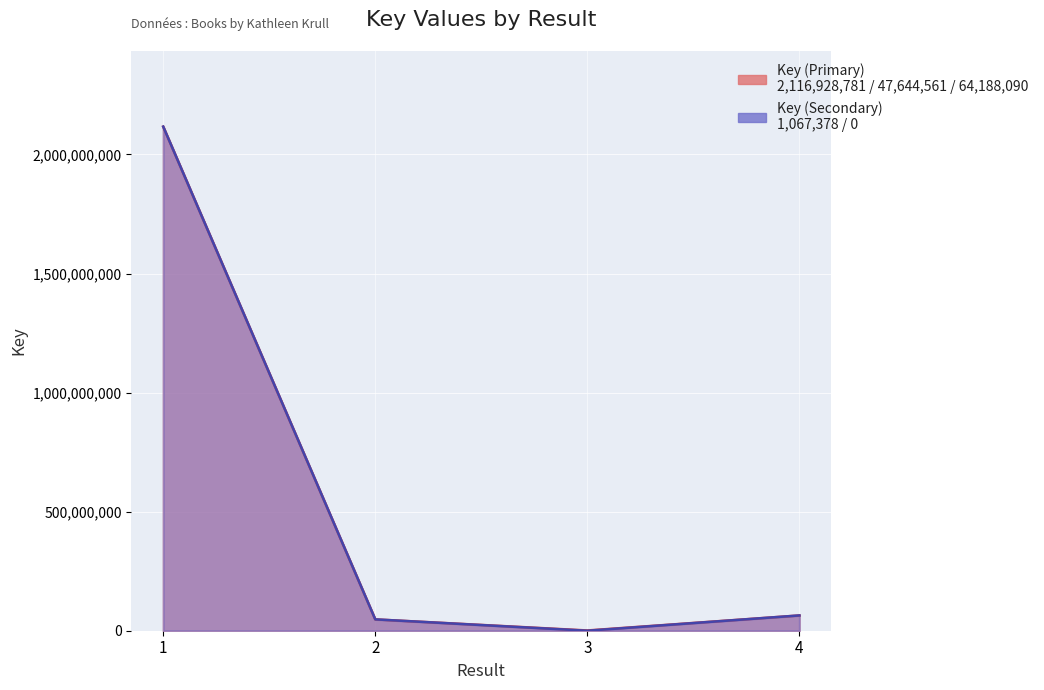

In Key (Primary), how many points are lower than both neighbors (excluding endpoints)?

1